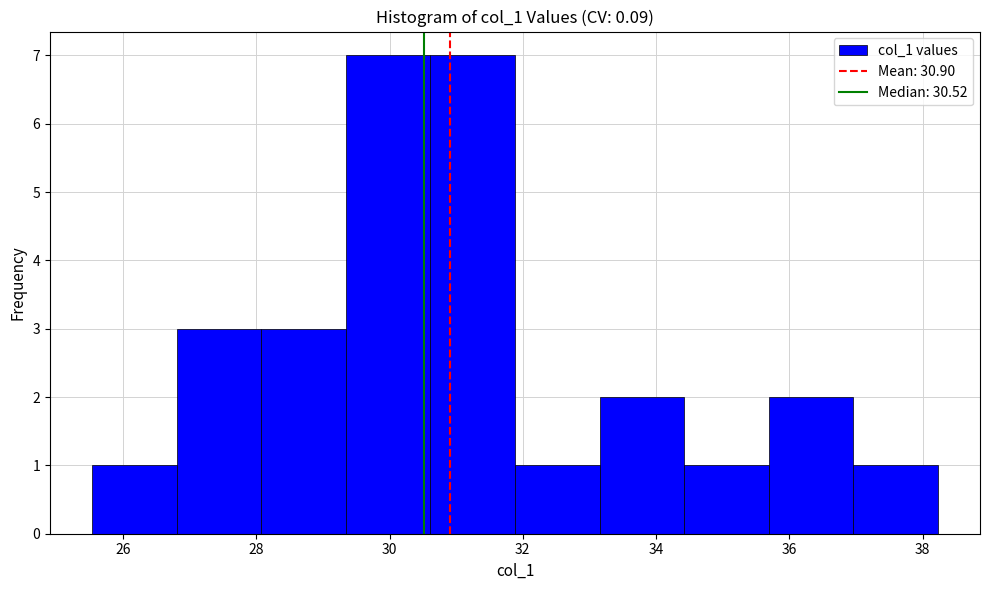

How tall is the bar that spans 26.8 to 28.0 on the x-axis? Neither the bar edges nor the heights are printed on the chart, so give them approximately, as read against the axes.

3